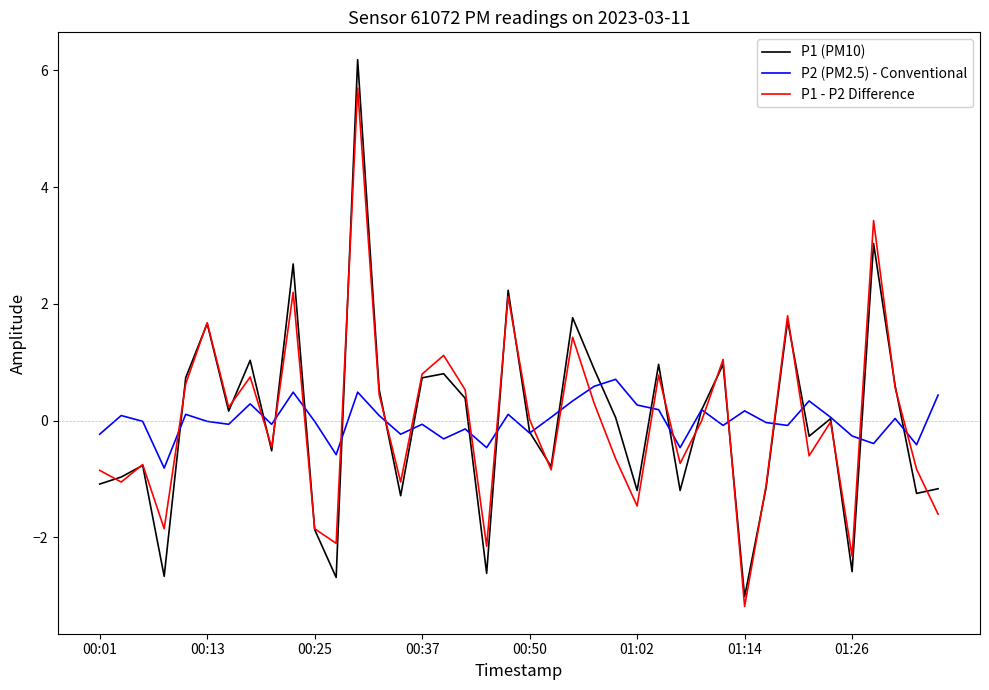

Which series has the widest spread of values?

P1 (PM10)